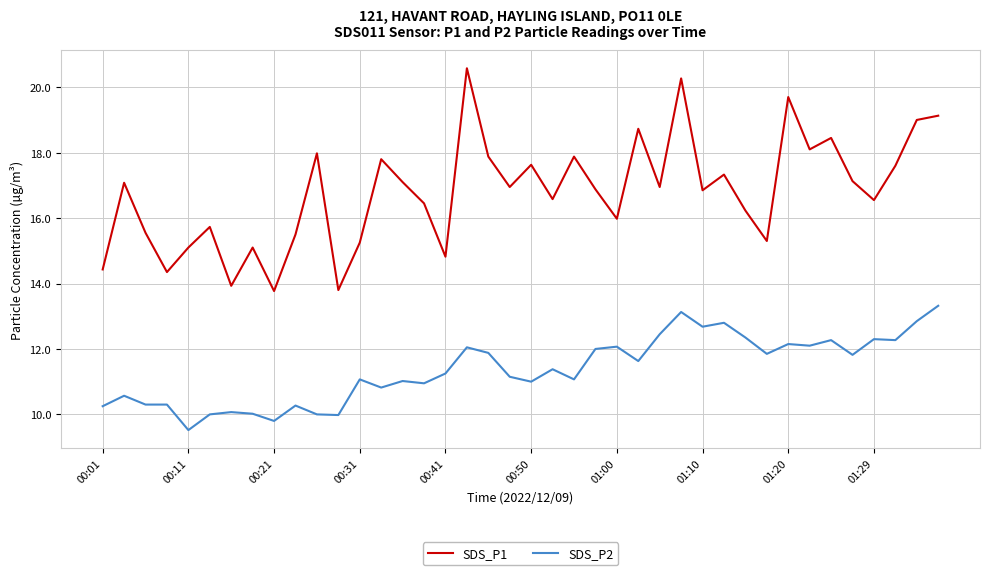

List the series in order of their overall mean, highest first.

SDS_P1, SDS_P2